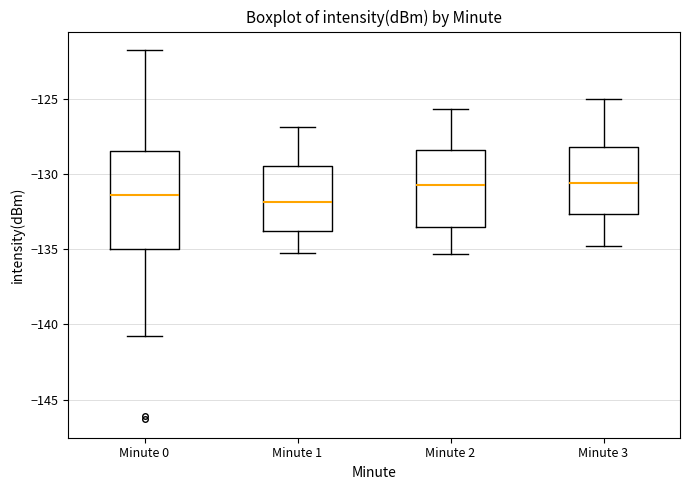

Reading left to right, read every box against the y-axis: the position of its median line, the range the box covers, and the ends of its whiskers. The values are not printed on the chart, so give them approximately, as read against the axis.

Minute 0: median -131.5, box -135.0 to -128.5, whiskers -141.0 to -122.0
Minute 1: median -132.0, box -134.0 to -129.5, whiskers -135.0 to -127.0
Minute 2: median -130.5, box -133.5 to -128.5, whiskers -135.5 to -125.5
Minute 3: median -130.5, box -132.5 to -128.0, whiskers -135.0 to -125.0